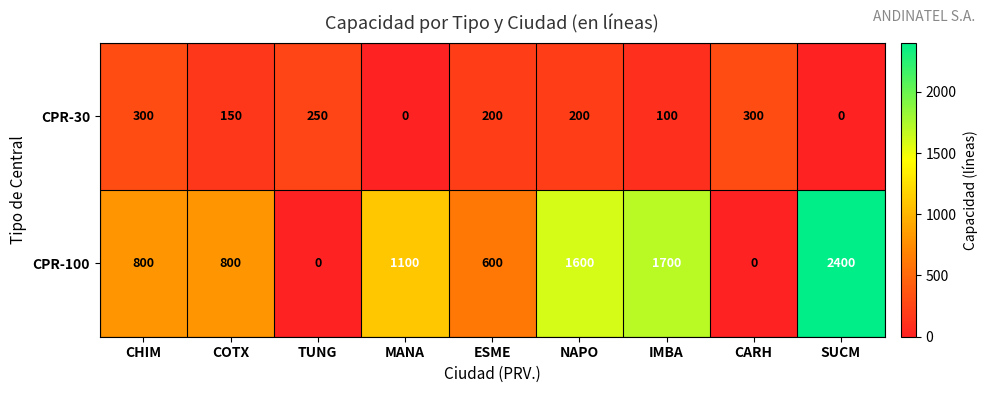

What is the spread (max minus min) of values at COTX?

650